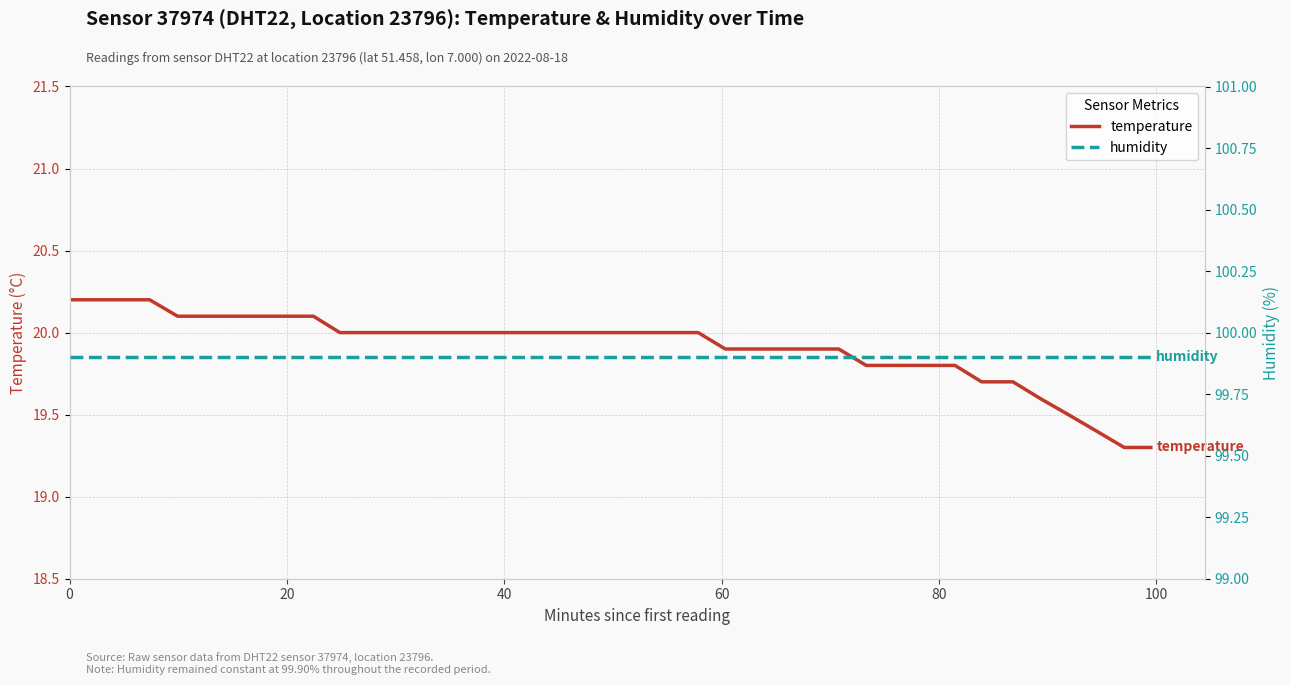

What is the value of the temperature point at the 36th from the left?

19.6